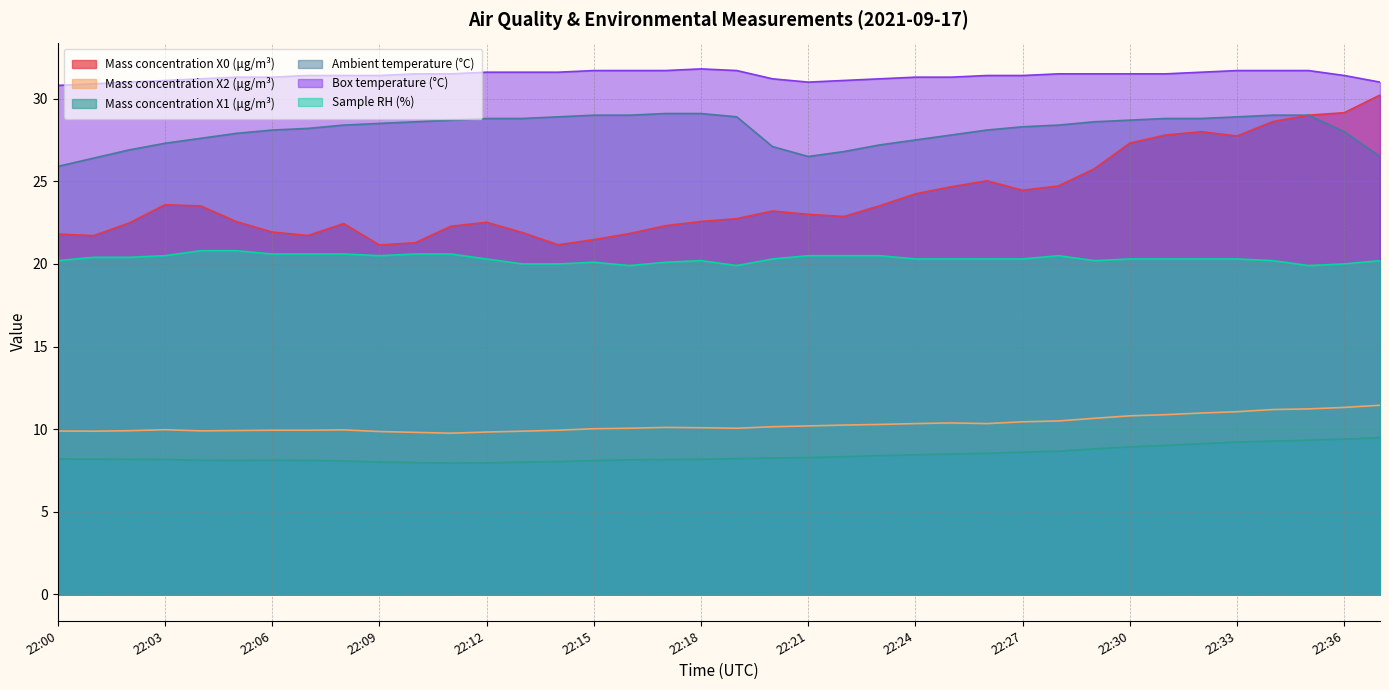

What is the minimum value for Sample RH (%)?

19.9